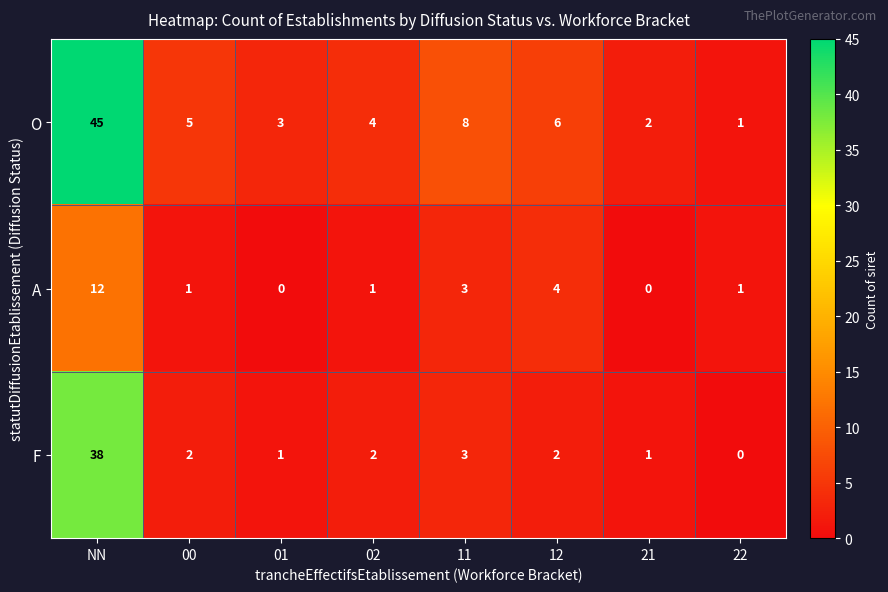

Count the number of categories in the chart.

8